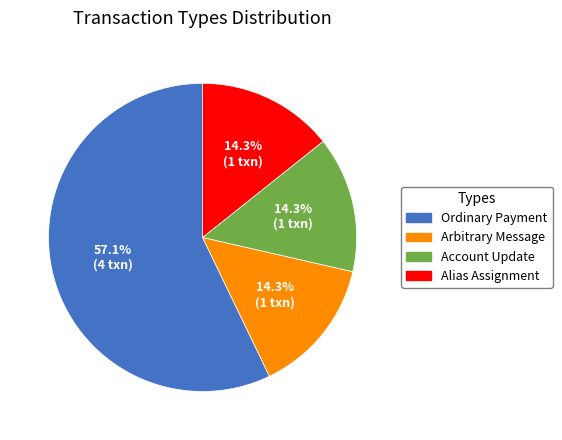

The Arbitrary Message slice represents 6% of the pie. True or false?

False